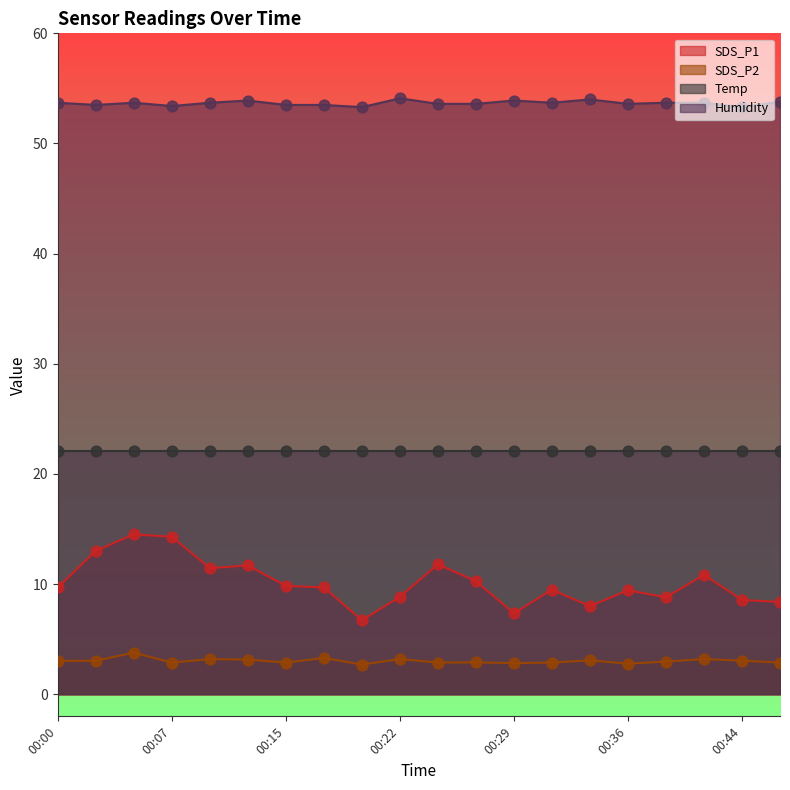

What is the highest value of the SDS_P1 series?

14.5